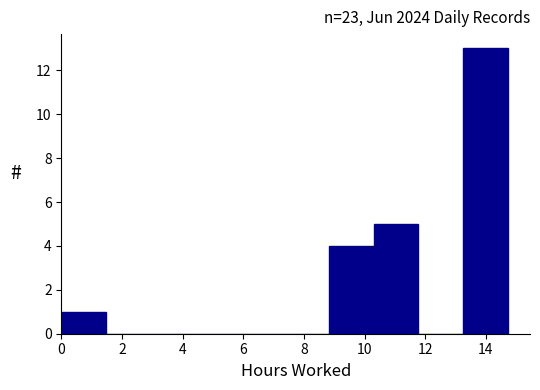

Reading left to right, transcribe this chart: for each bar, give the range it covers on the x-axis and its height. Neither the bar edges nor the heights are printed on the chart, so give them approximately, as read against the axes.

0.0 to 1.4: 1
1.4 to 3.0: 0
3.0 to 4.4: 0
4.4 to 5.8: 0
5.8 to 7.4: 0
7.4 to 8.8: 0
8.8 to 10.4: 4
10.4 to 11.8: 5
11.8 to 13.2: 0
13.2 to 14.8: 13